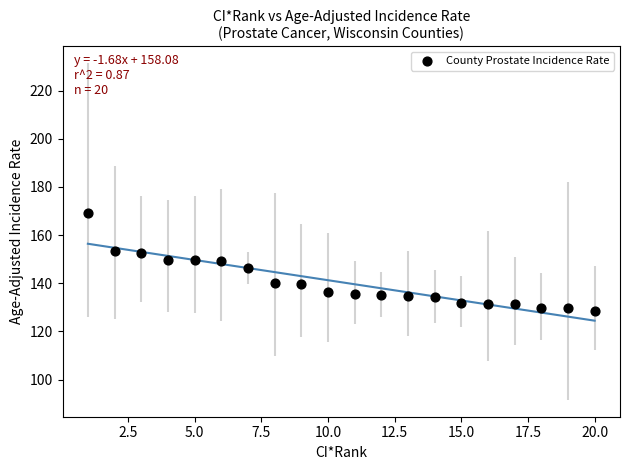

What is the range of X values (max minus min)?

19.0